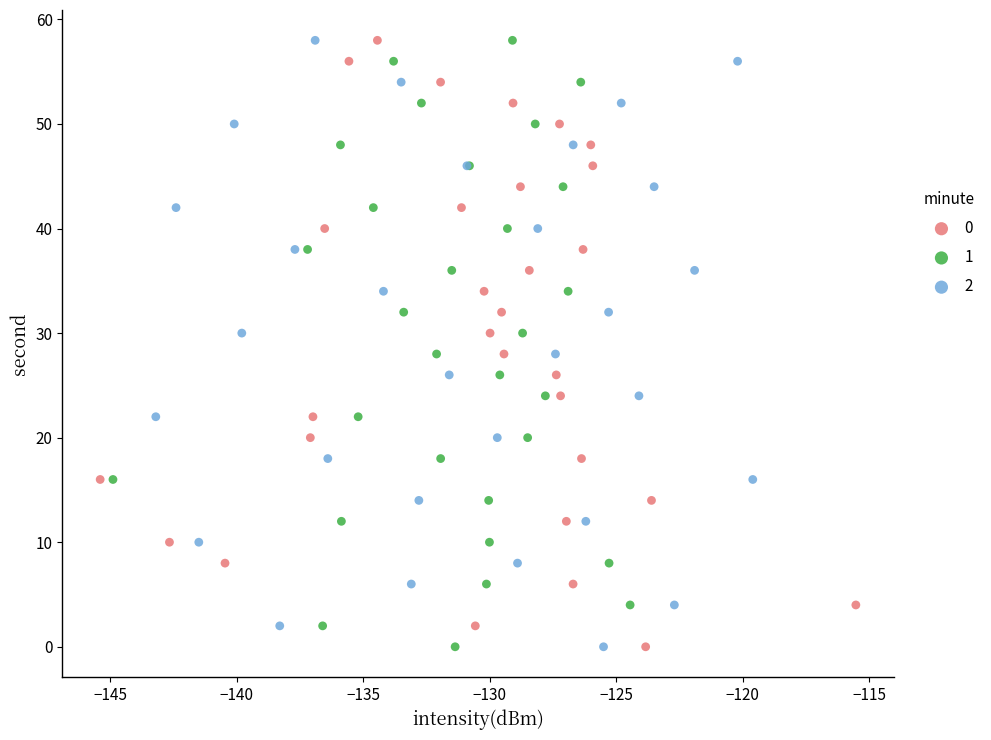

What are all the series names shown in the legend?

0, 1, 2